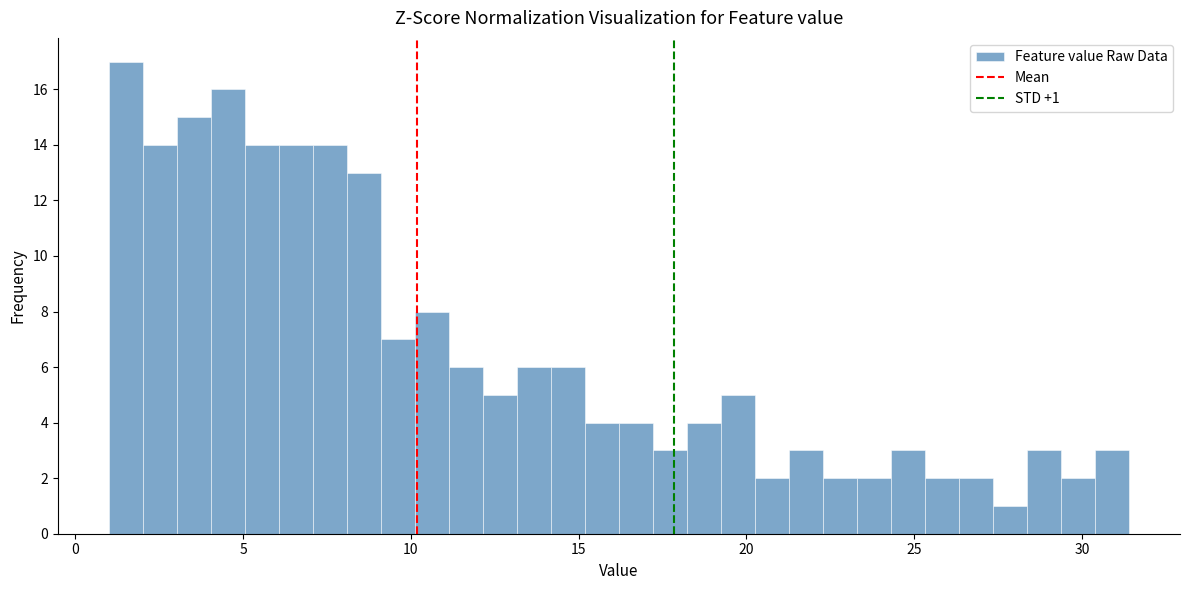

Read against the x-axis, roughly where is the centre of the tallest bar?

1.5